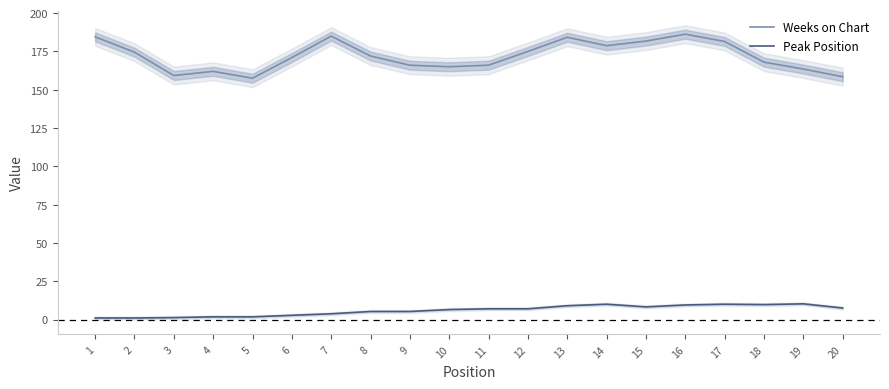

True or false: Weeks on Chart has a value of 184.2 at 13.

True